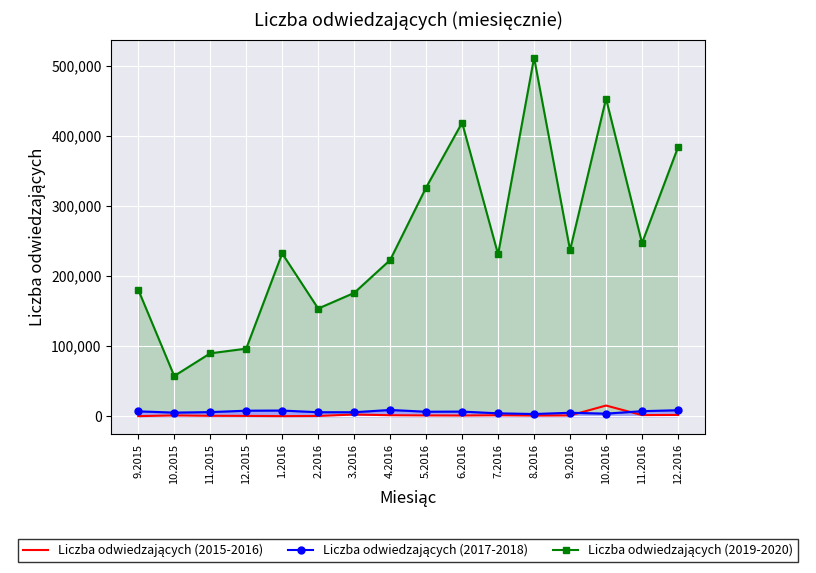

How many lines are shown in the chart?

3